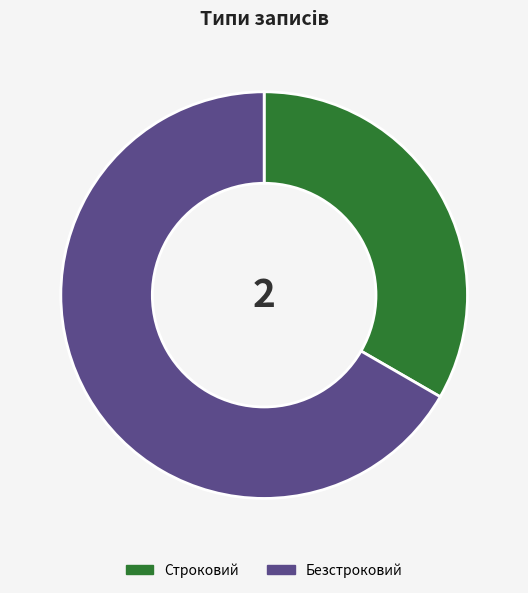

Rank the categories by value from lowest to highest.

Строковий, Безстроковий